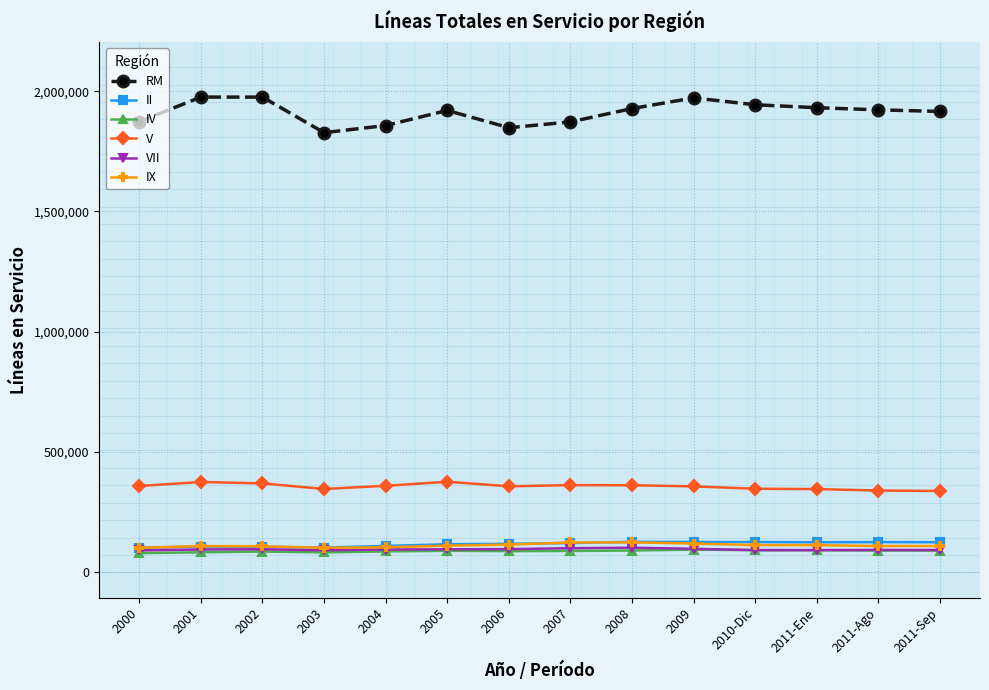

Which series has the widest spread of values?

RM